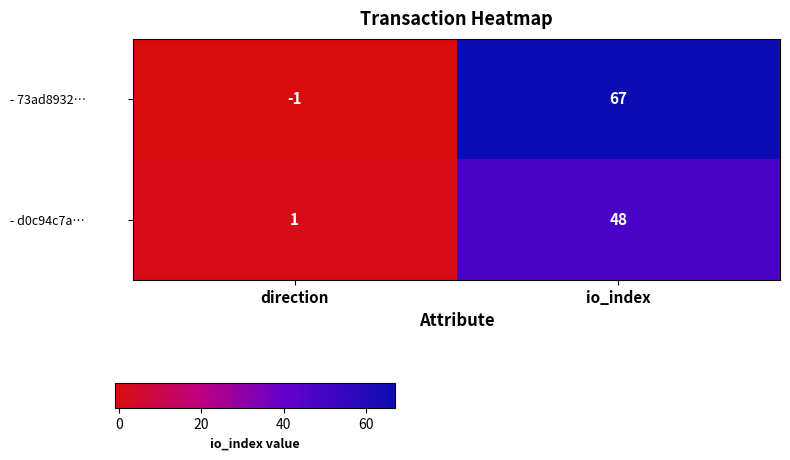

Where is - d0c94c7a… nearest to the value 24?

direction